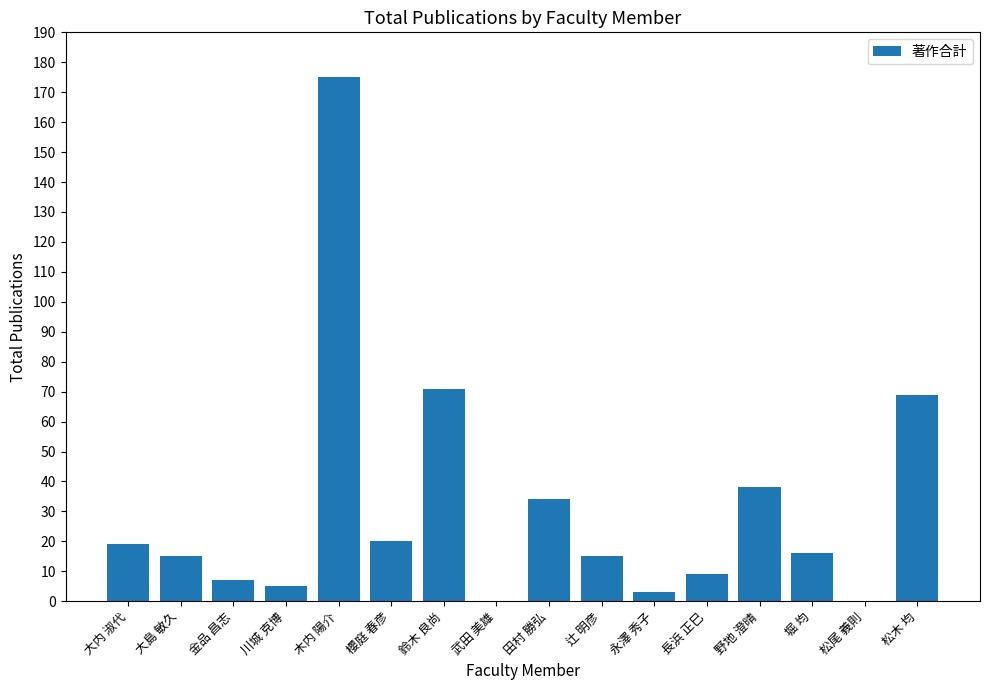

Does the chart contain stacked bars?

No